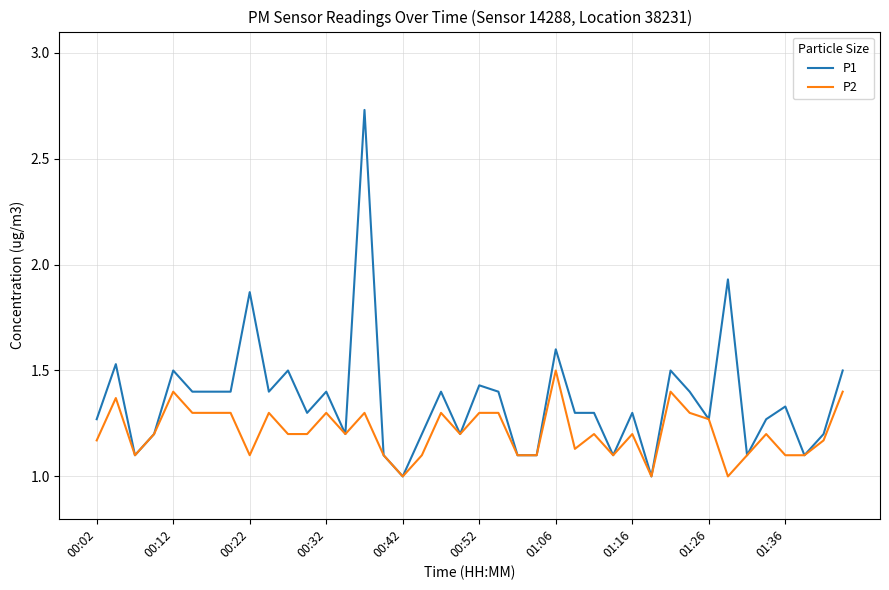

Which series has the largest range (max minus min)?

P1